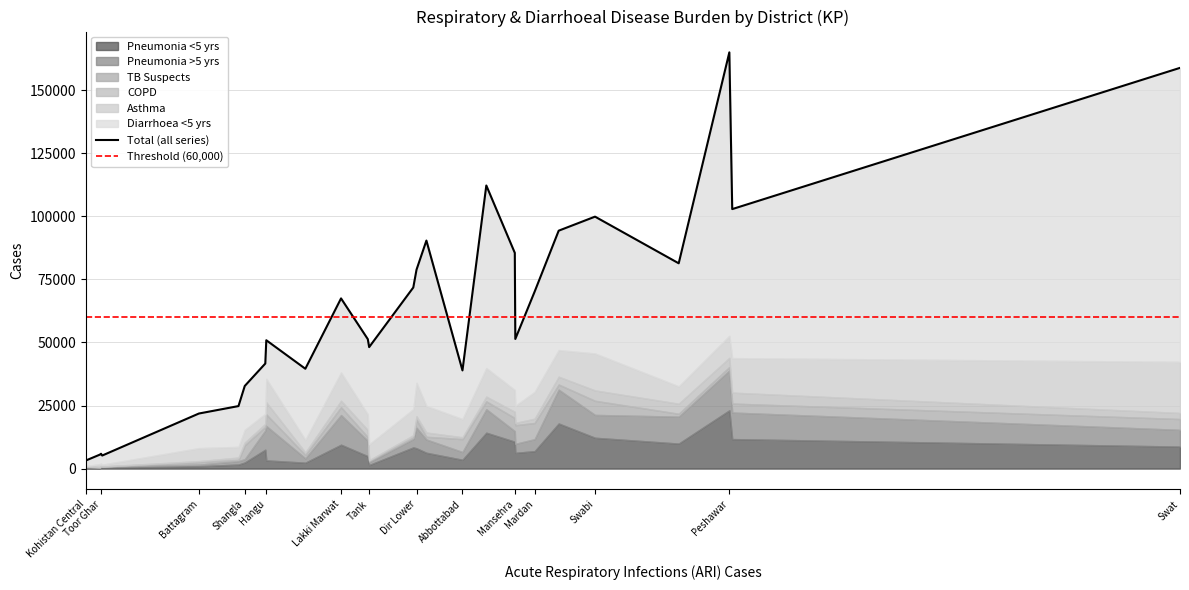

The Diarrhoea <5 yrs series shows 12779 at Lakki Marwat. True or false?

False